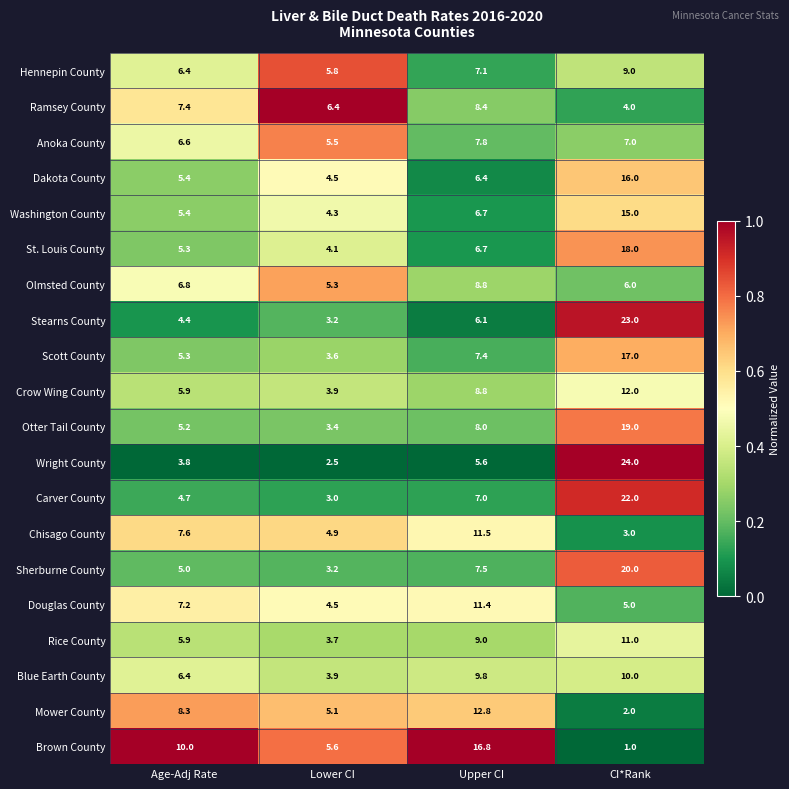

What is the total value across all series at Upper CI?

173.6